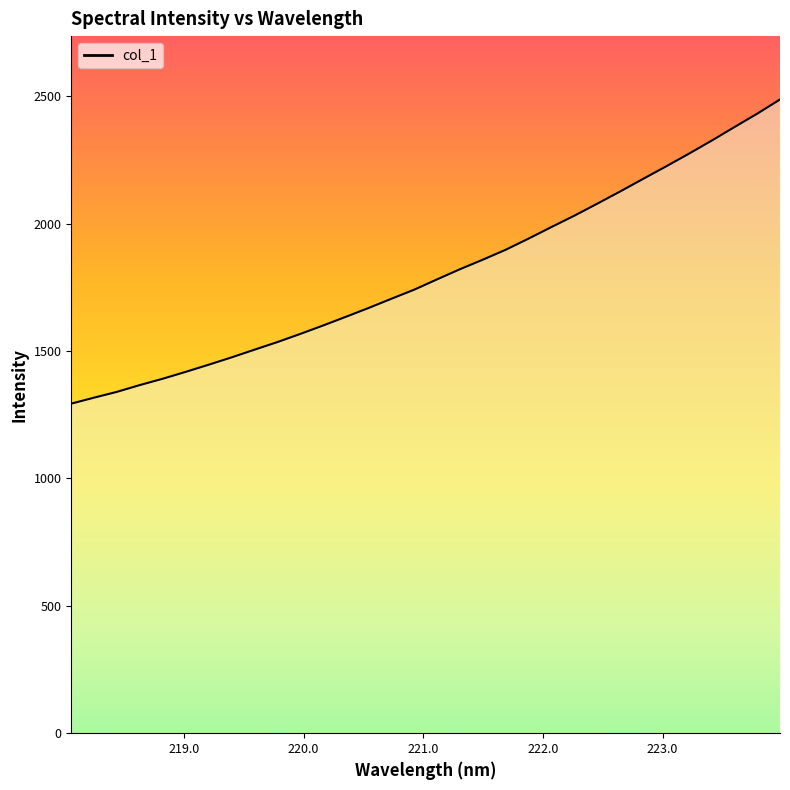

True or false: the data has more than 0 interior local peaks.

False